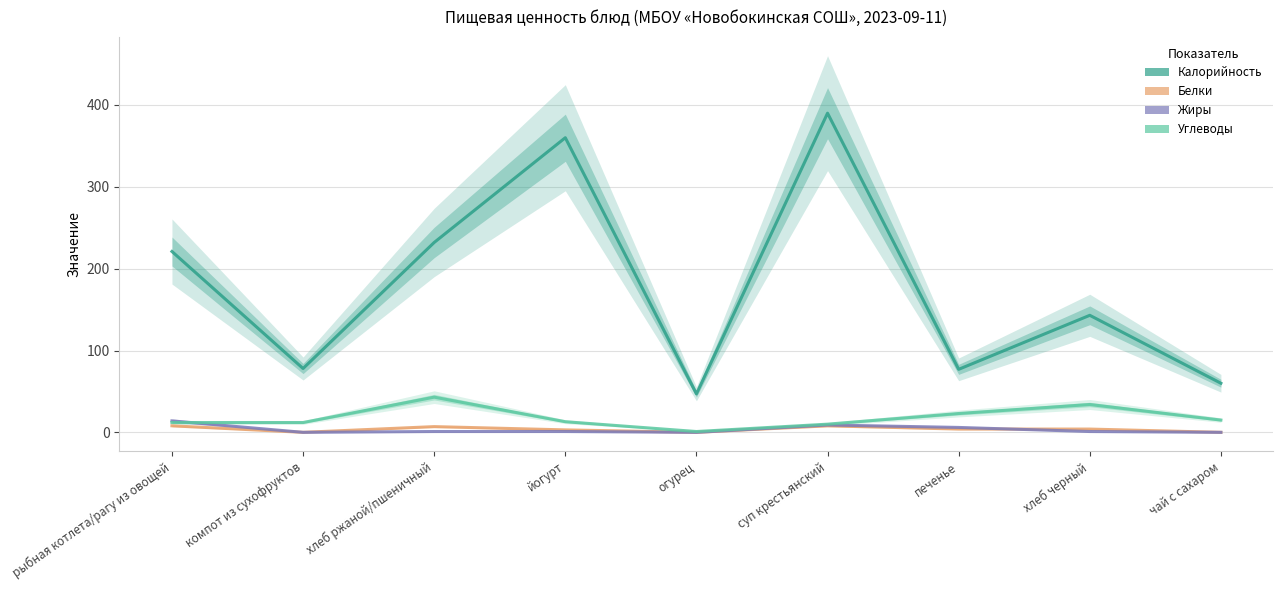

How many intersections are there between Белки and Жиры?

1